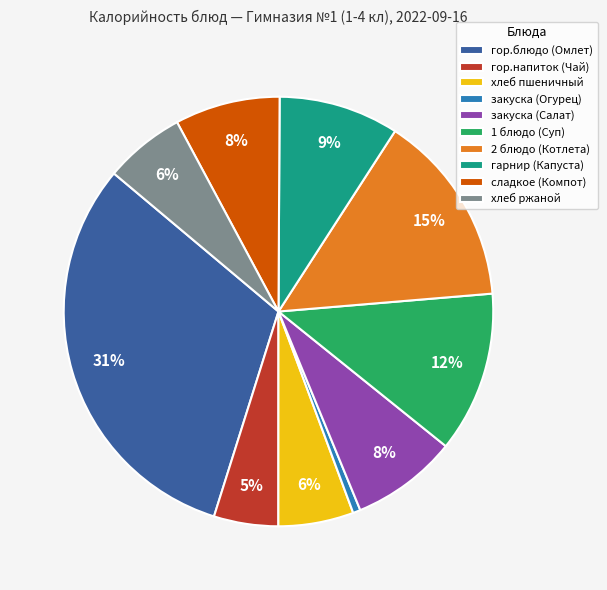

To the nearest percent, what is the difference between the гарнир (Капуста) and закуска (Огурец) slice percentages?

8%